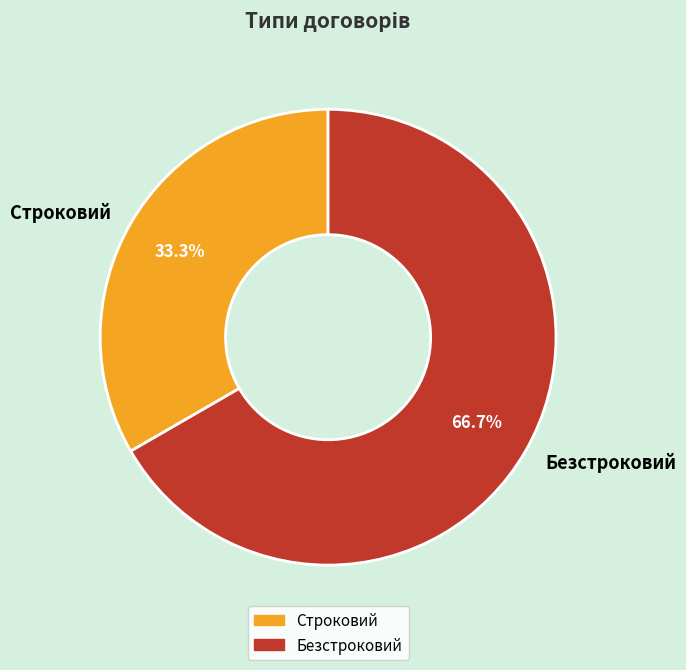

Which slice is the smallest?

Строковий